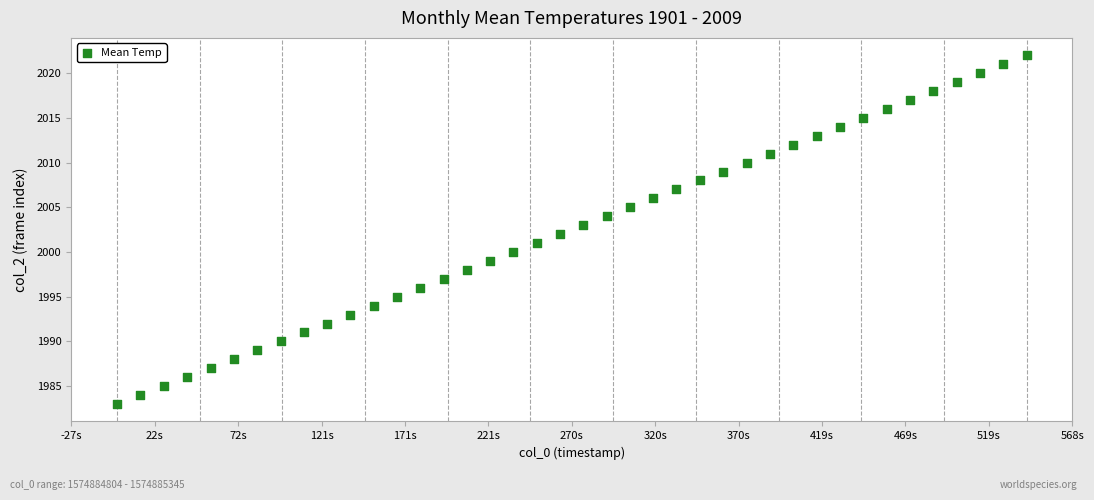

What is the range of Y values (max minus min)?

39